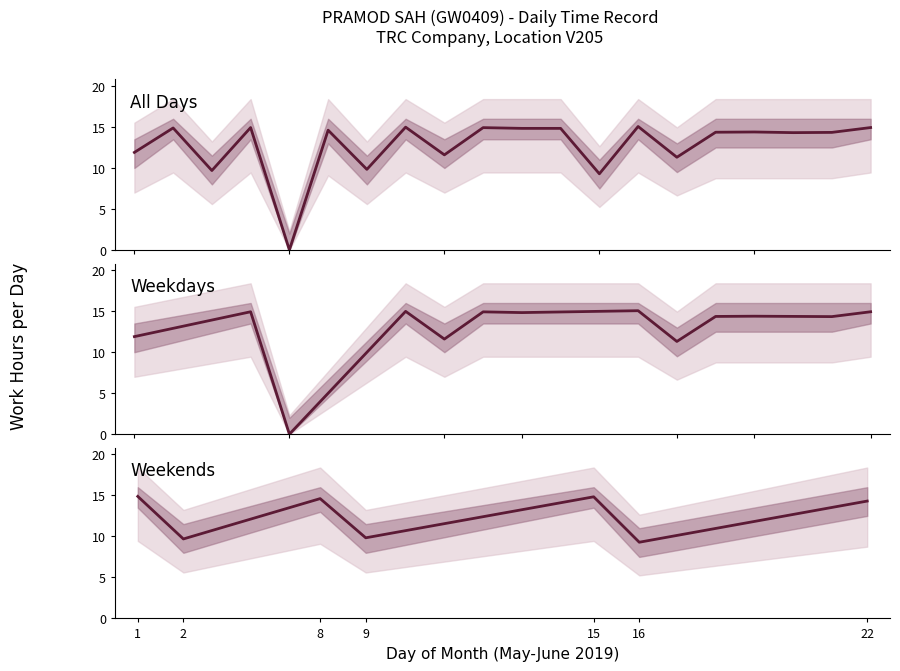

How many values in the Lower Band series are below 12?

7